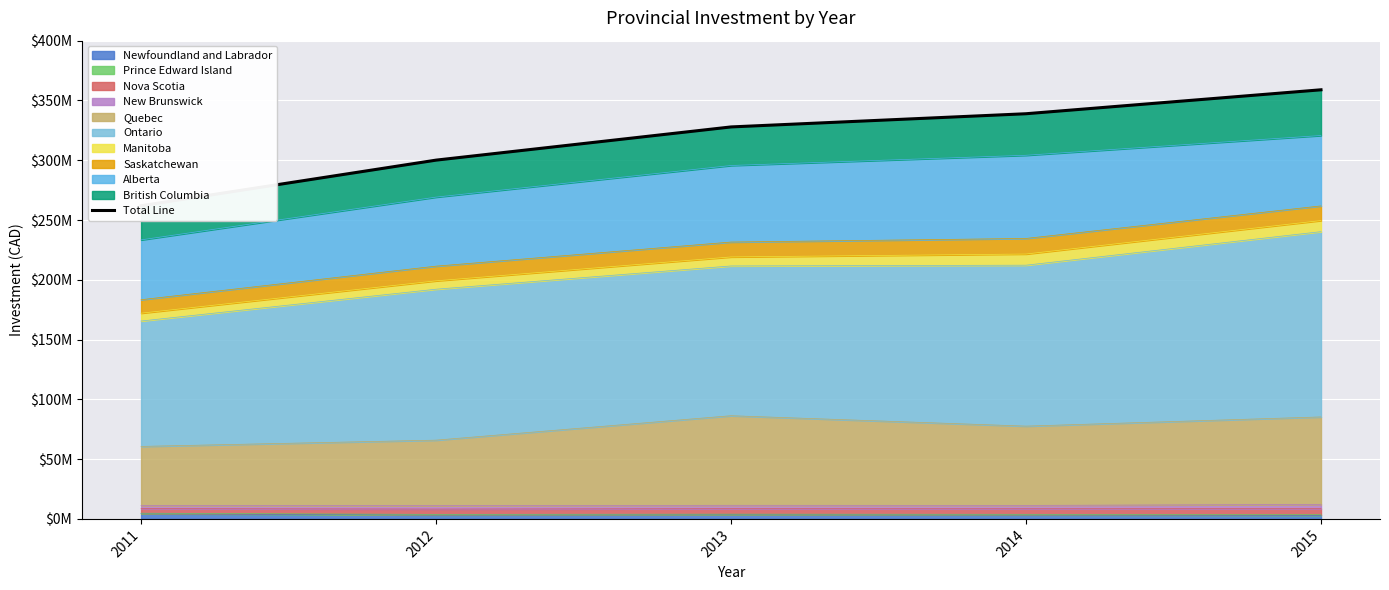

Where does the data first go above 327852956?

2014